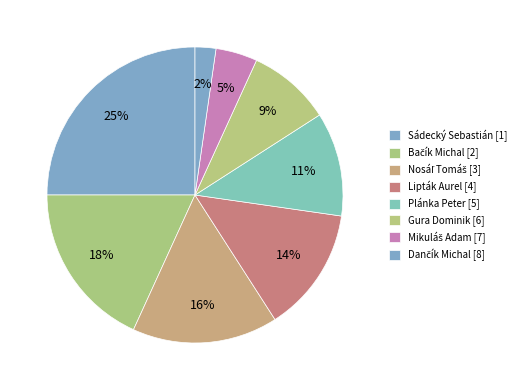

Count the number of slices in the pie.

8